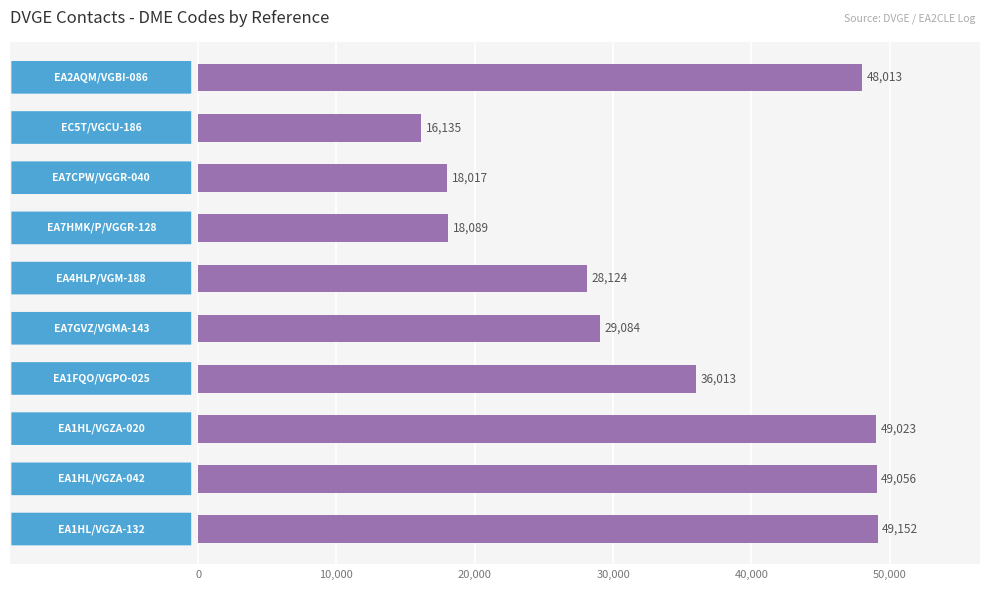

What is the sum of all values?

340706